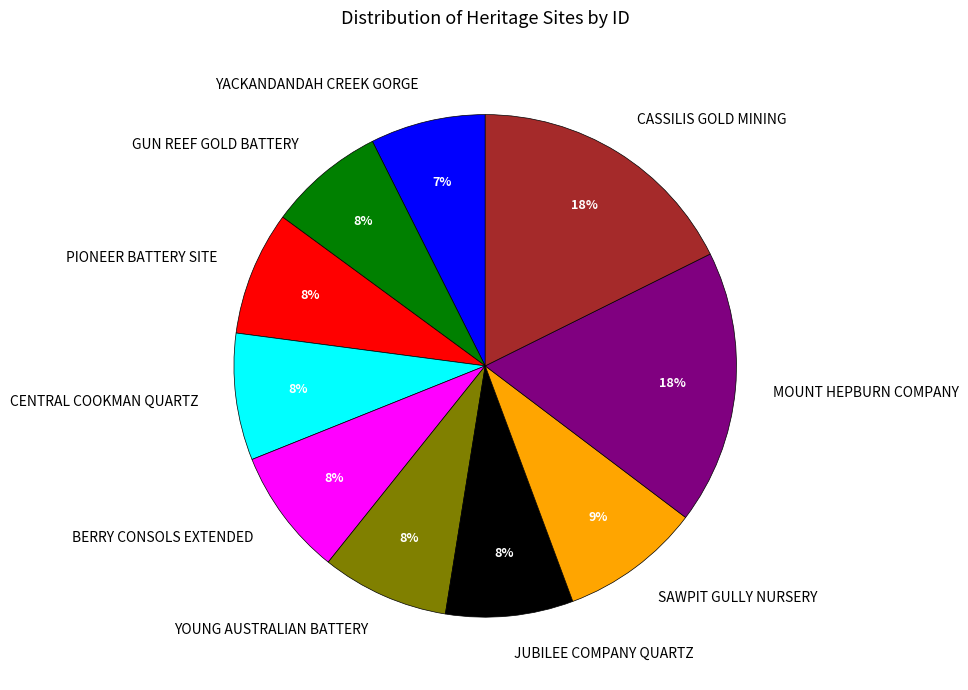

How many slices are in this pie chart?

10